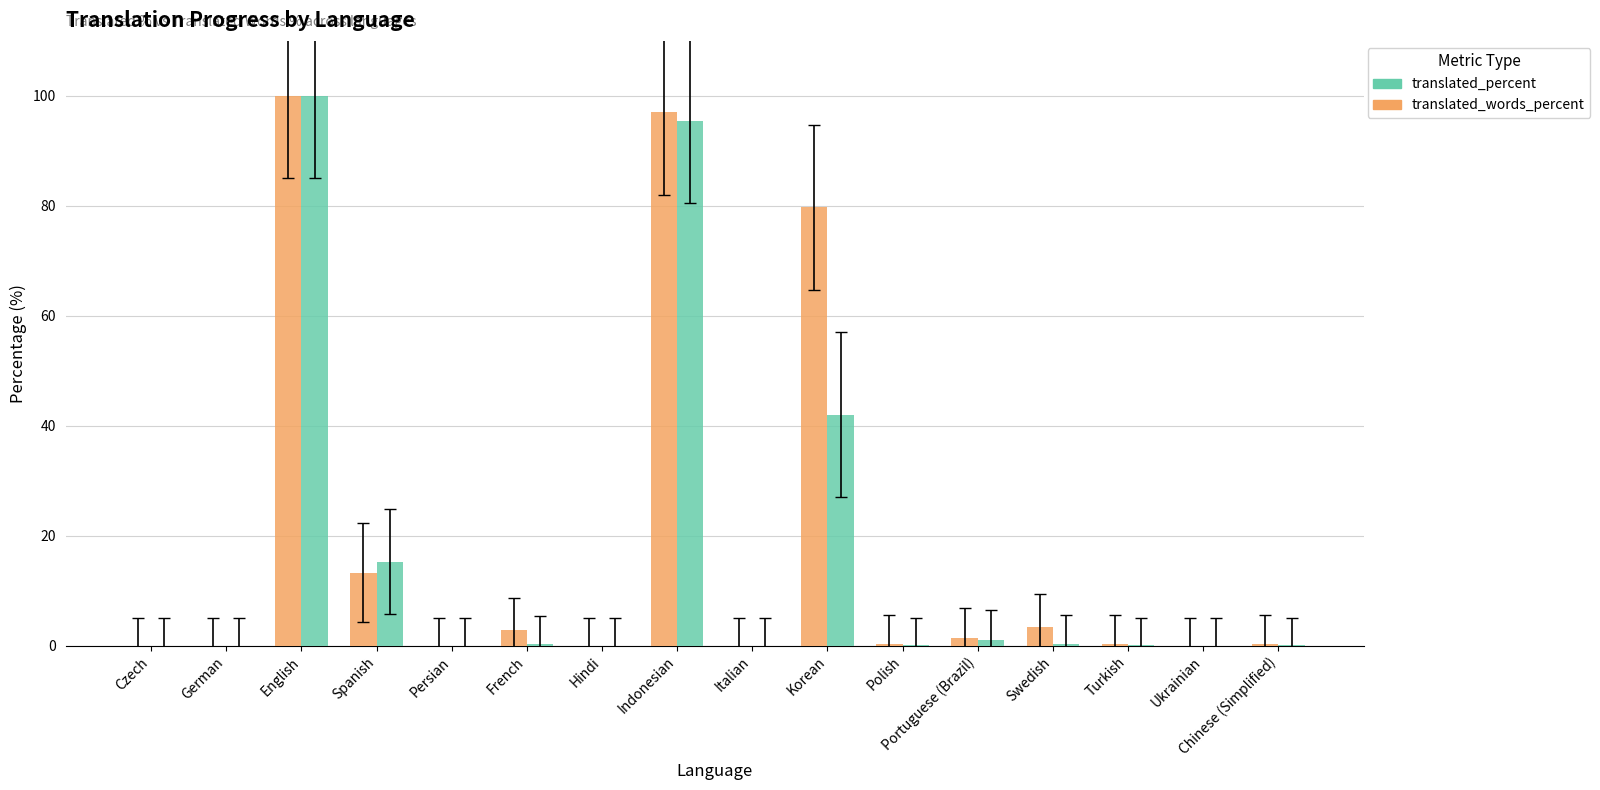

Count the number of data series in this chart.

2